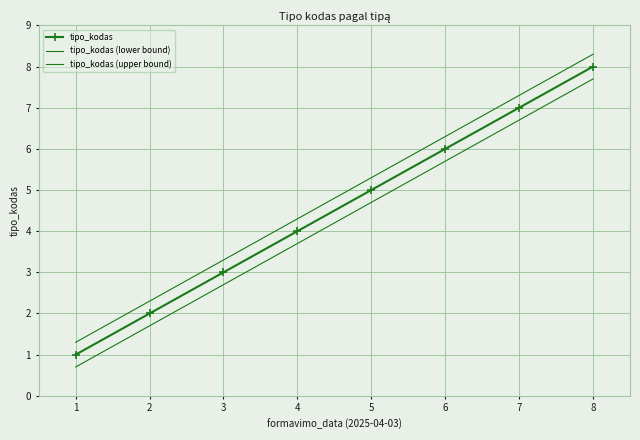

At which category is the sum across all series the highest?

8